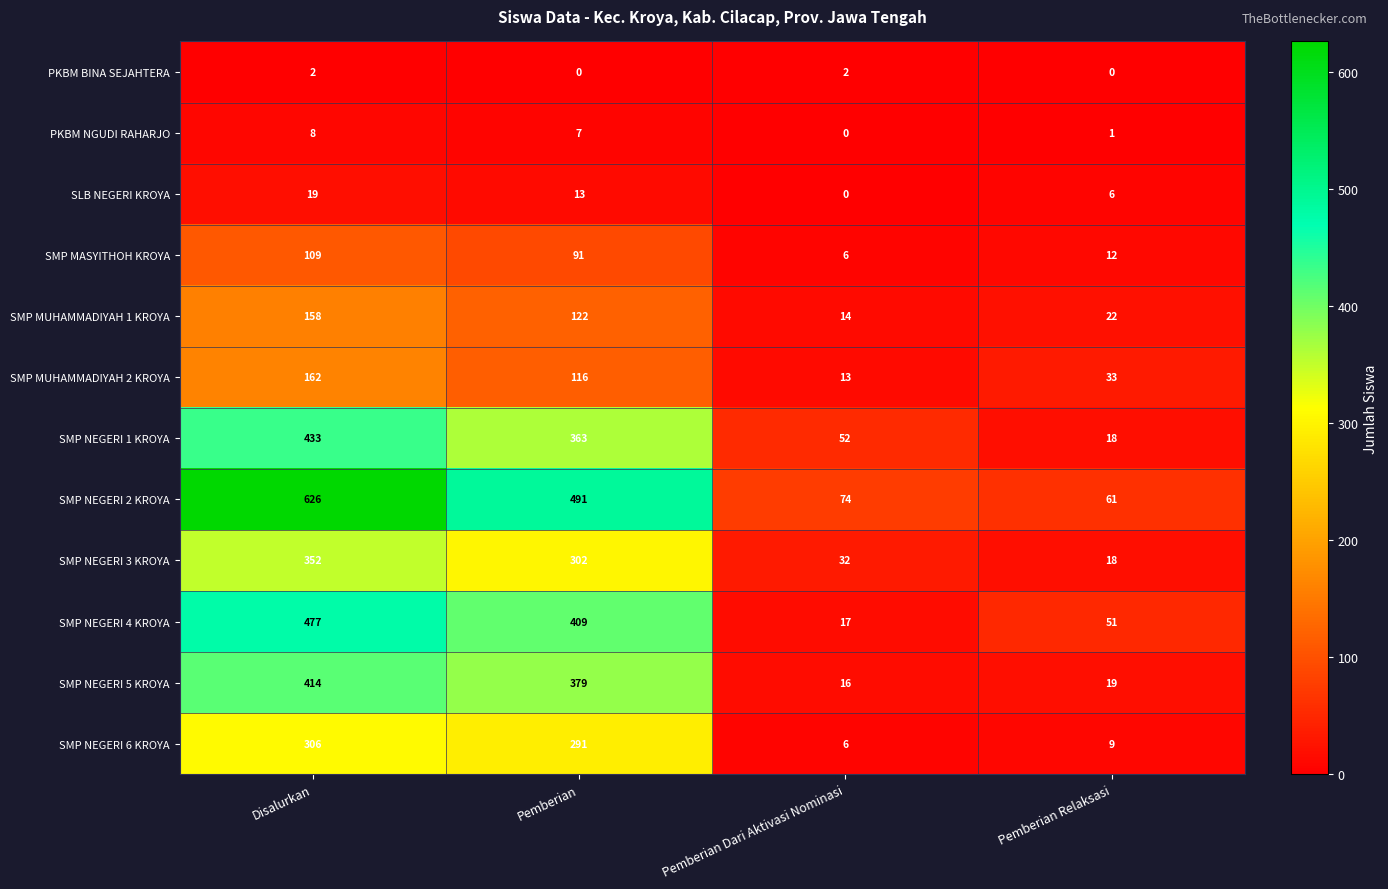

Which series has the widest spread of values?

SMP NEGERI 2 KROYA